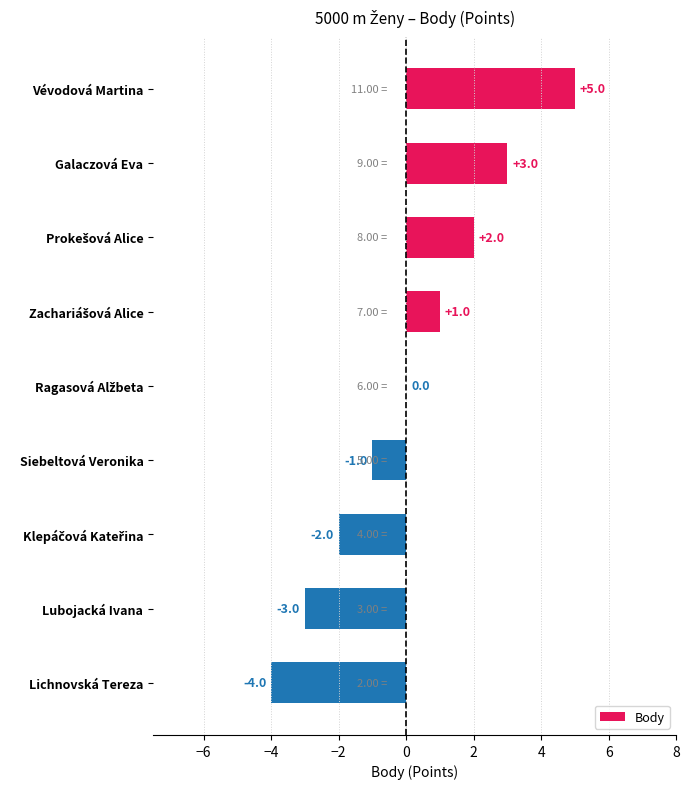

Which label corresponds to the largest value in the chart?

Vévodová Martina